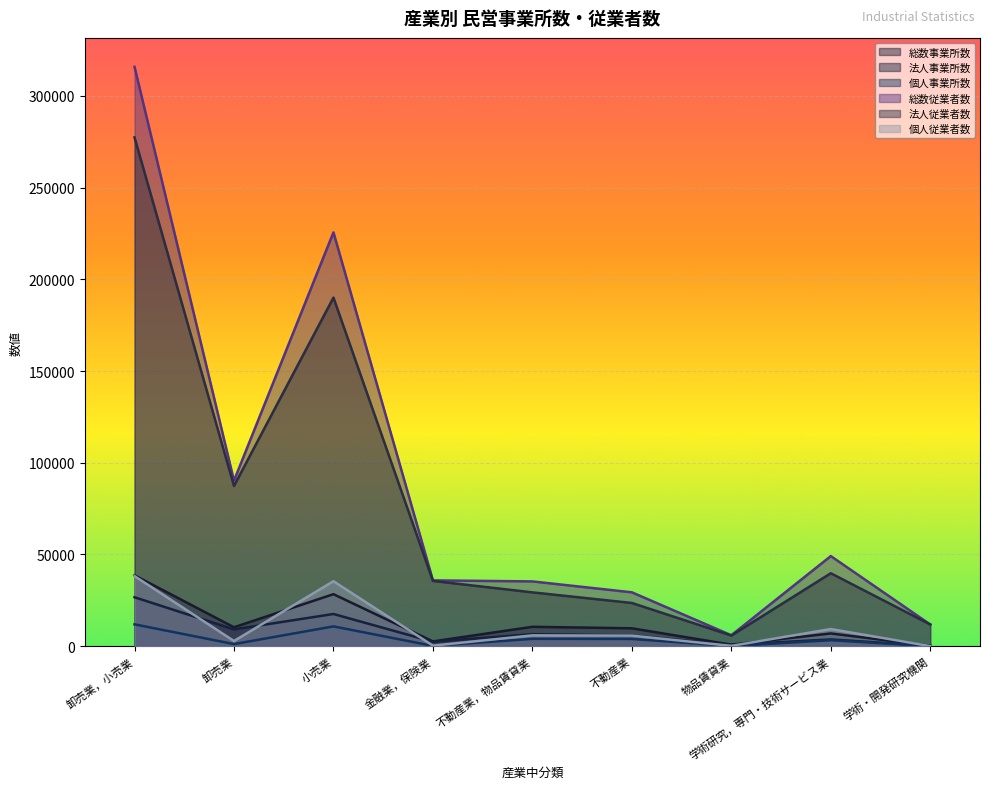

What is the approximate value of 個人事業所数 at 不動産業, to the nearest 50?

3950